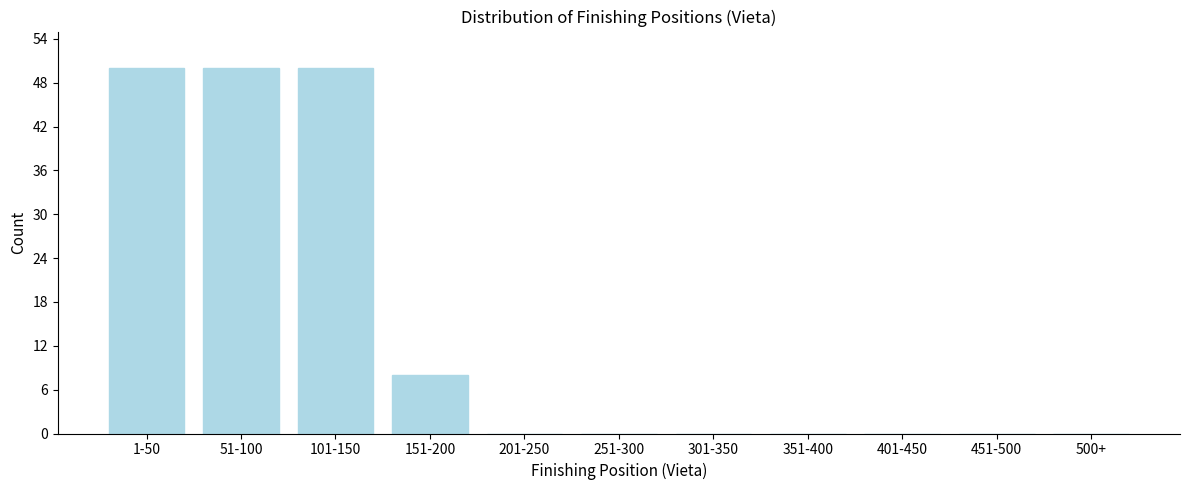

Reading left to right, extract all data points from this chart.

1-50=50	51-100=50	101-150=50	151-200=8	201-250=0	251-300=0	301-350=0	351-400=0	401-450=0	451-500=0	500+=0